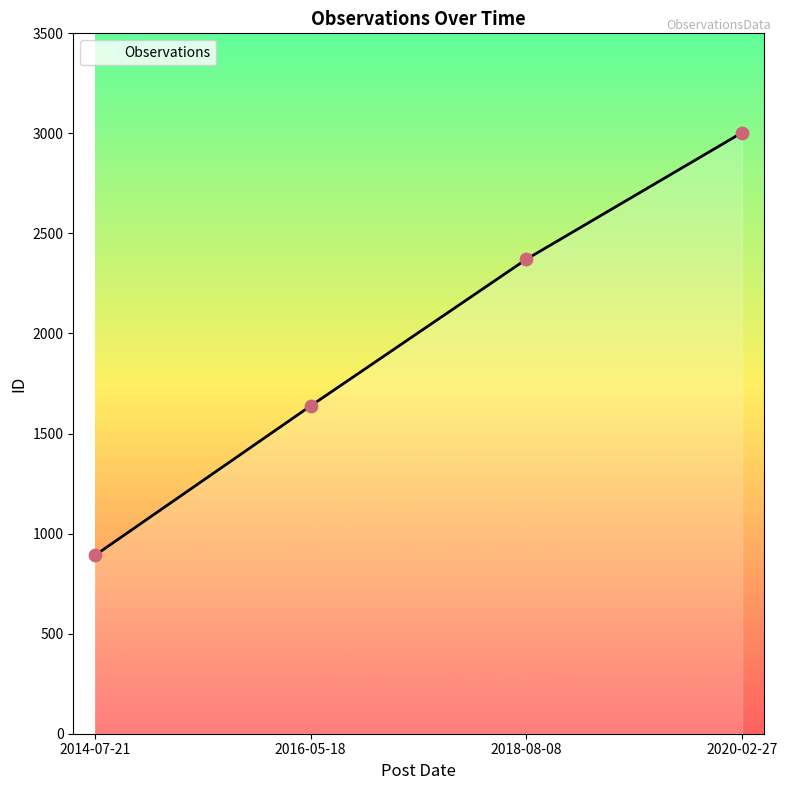

Approximately how many times larger is the value at 2014-07-21 compared to 2018-08-08?

0.4